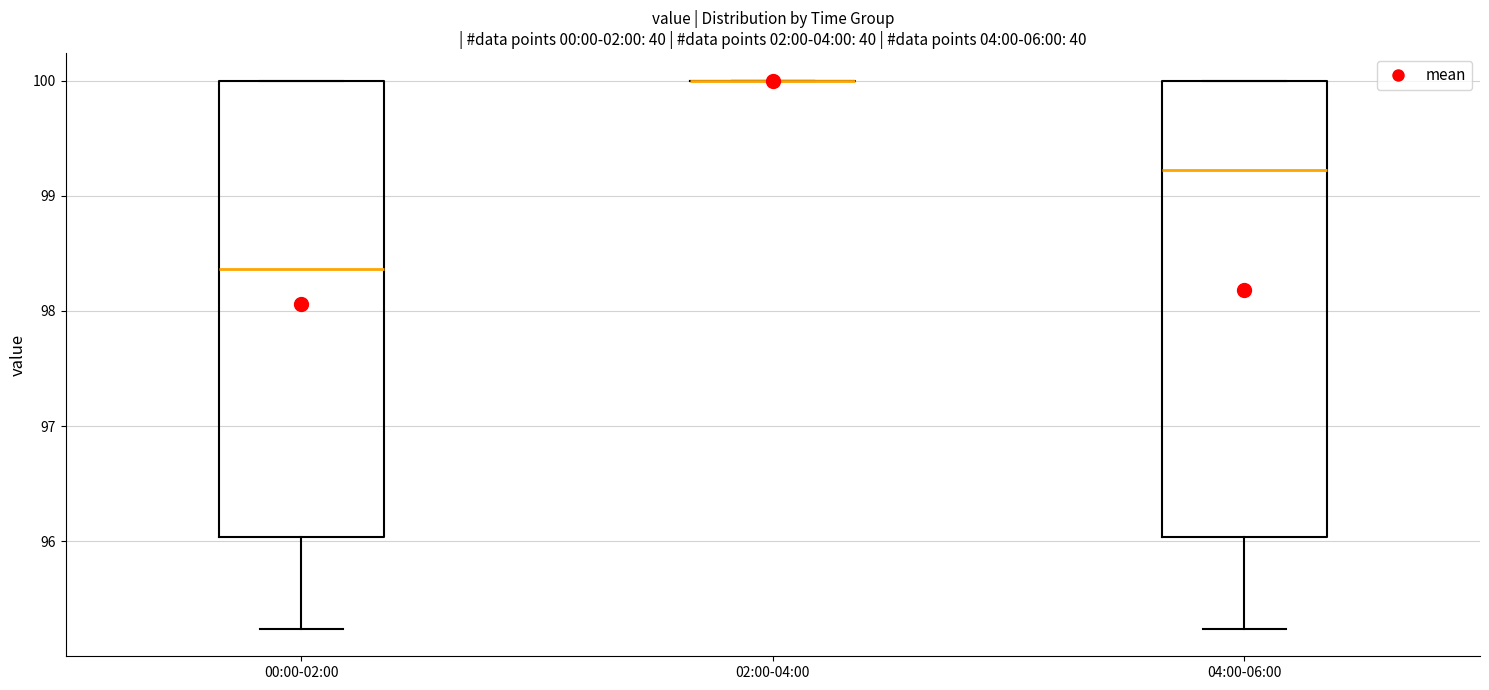

Reading left to right, transcribe this box plot: for each box, give where its median line is, the range the box spans, and where its two whiskers end, as read against the y-axis. The values are not printed on the chart, so give them approximately, as read against the axis.

00:00-02:00: median 98.4, box 96.0 to 100.0, whiskers 95.2 to 100.0
02:00-04:00: box collapsed to a line at 100.0, whiskers 100.0 to 100.0
04:00-06:00: median 99.2, box 96.0 to 100.0, whiskers 95.2 to 100.0